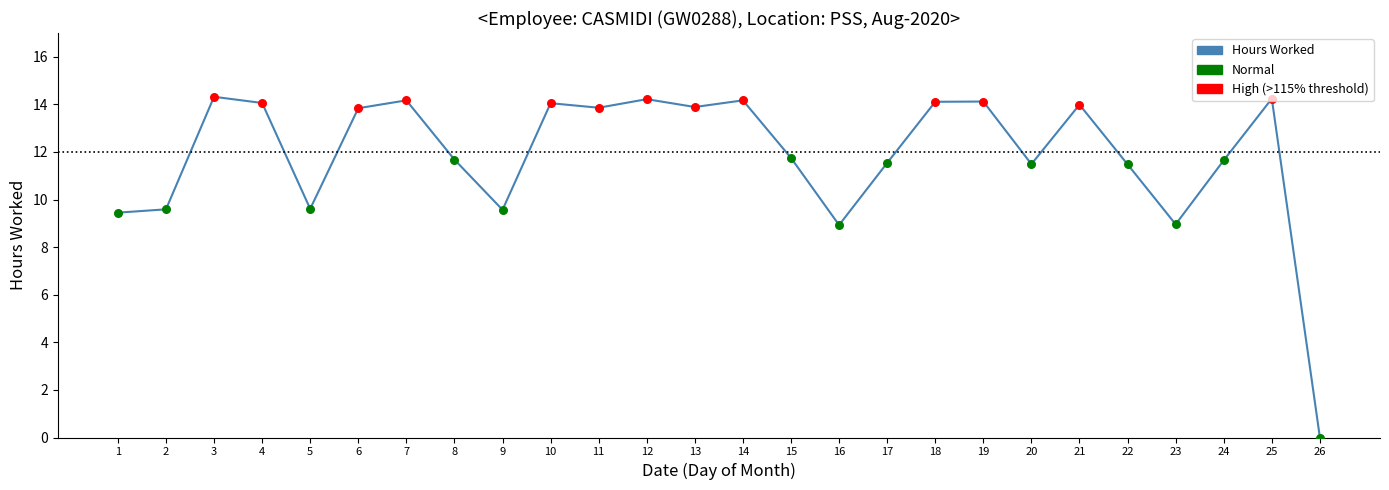

Approximately how many times larger is the value at 6 compared to 17?

1.2